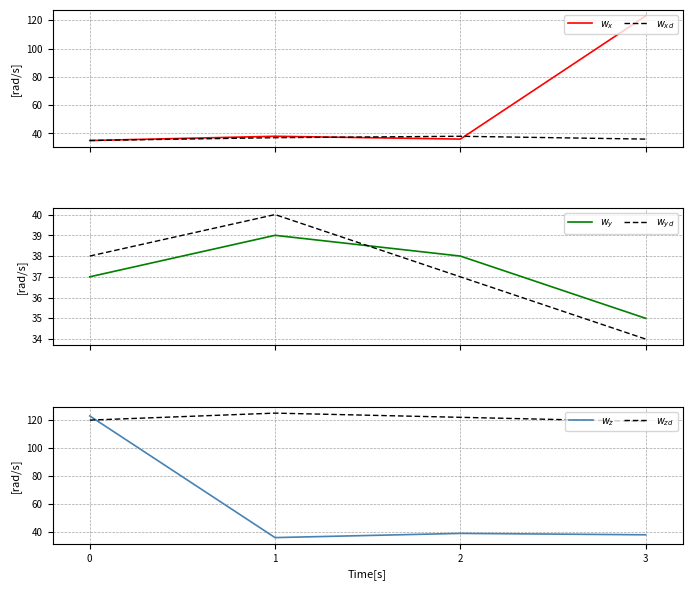

What are all the series names shown in the legend?

$w_x$, $w_{xd}$, $w_y$, $w_{yd}$, $w_z$, $w_{zd}$